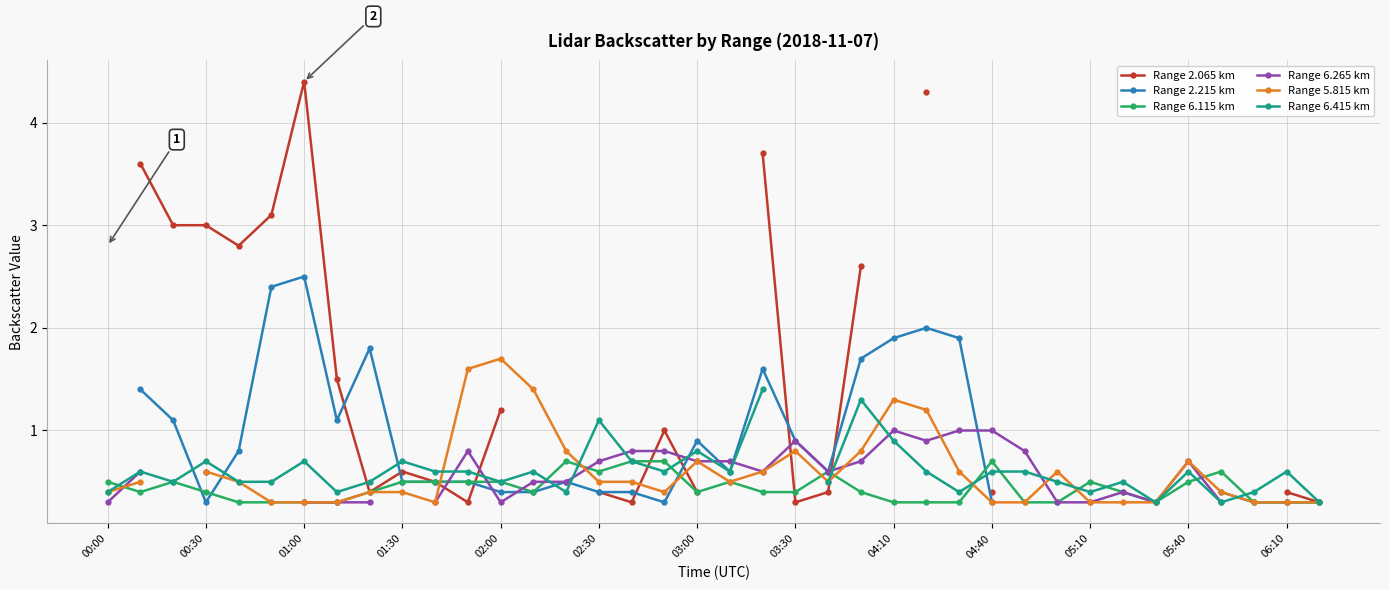

What is the minimum value for Range 6.265 km?

0.3